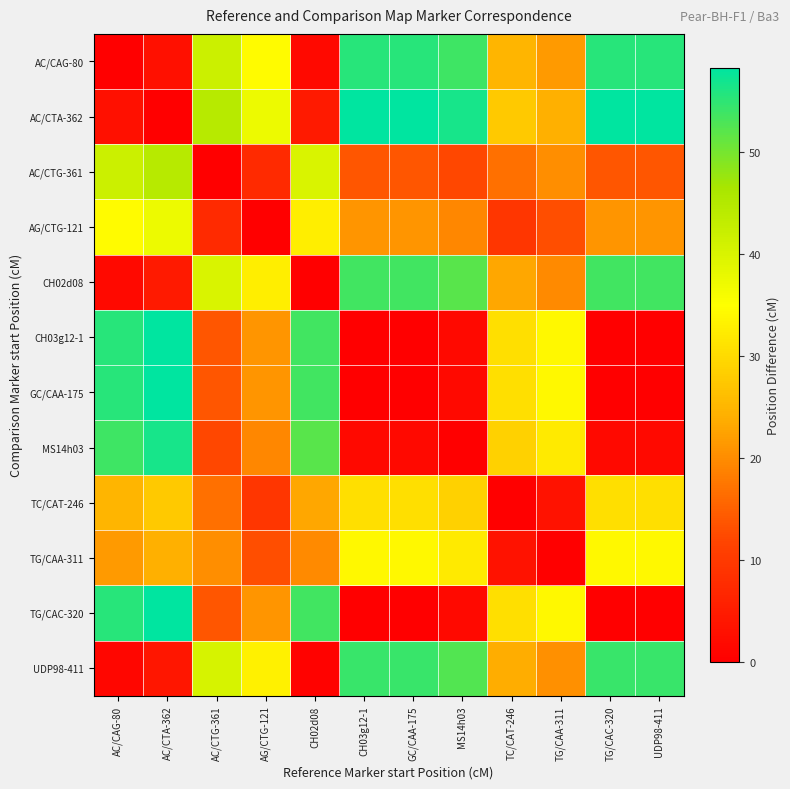

Which series changed the most between AC/CTA-362 and CH03g12-1?

AC/CTA-362